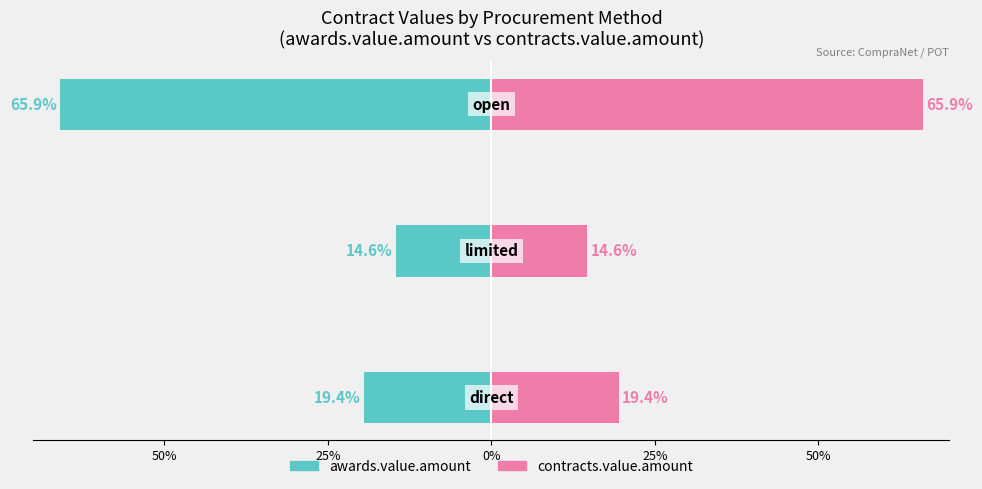

What is the difference between the maximum and minimum values in the contracts.value.amount series?

51.3